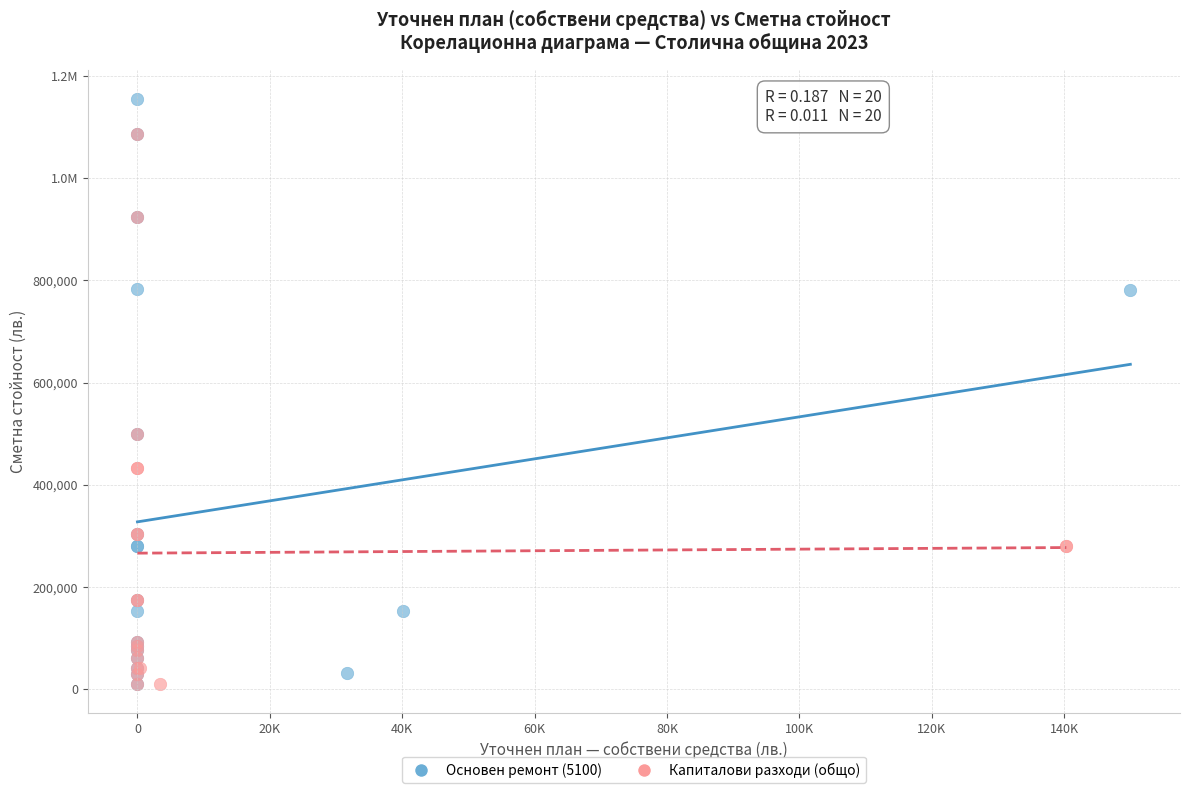

What are all the series names shown in the legend?

Основен ремонт (5100), Капиталови разходи (общо)